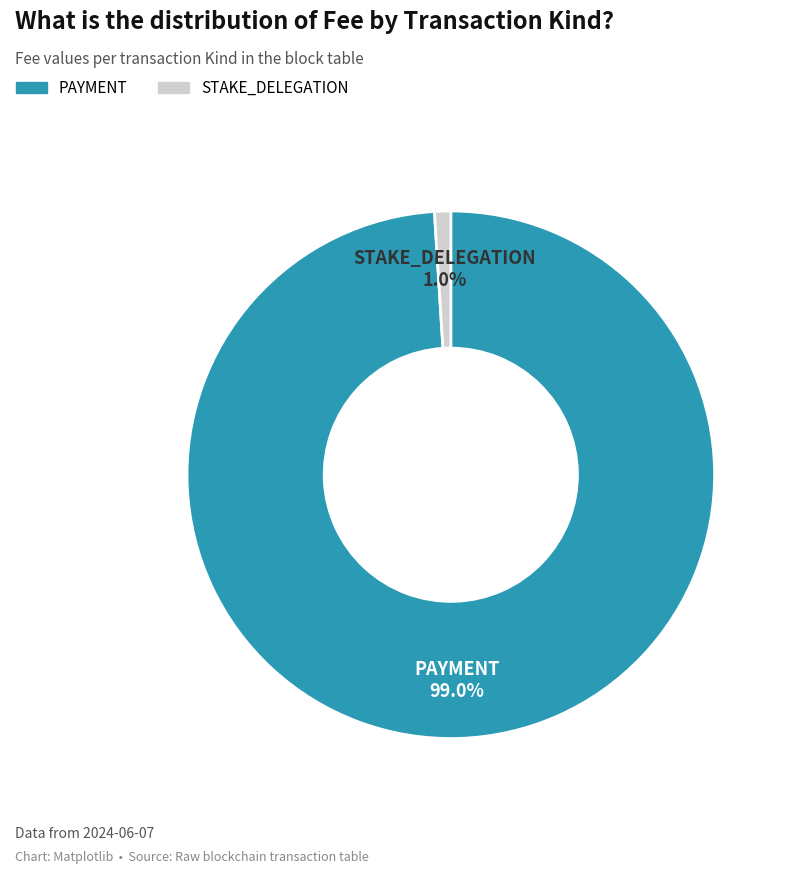

Which slice represents more than half of the pie?

PAYMENT